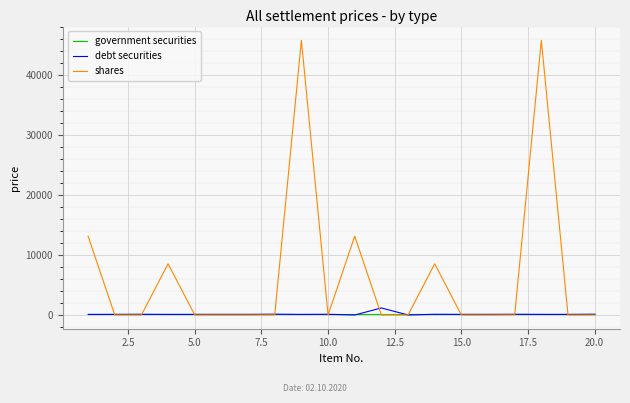

Which series has the largest range (max minus min)?

shares